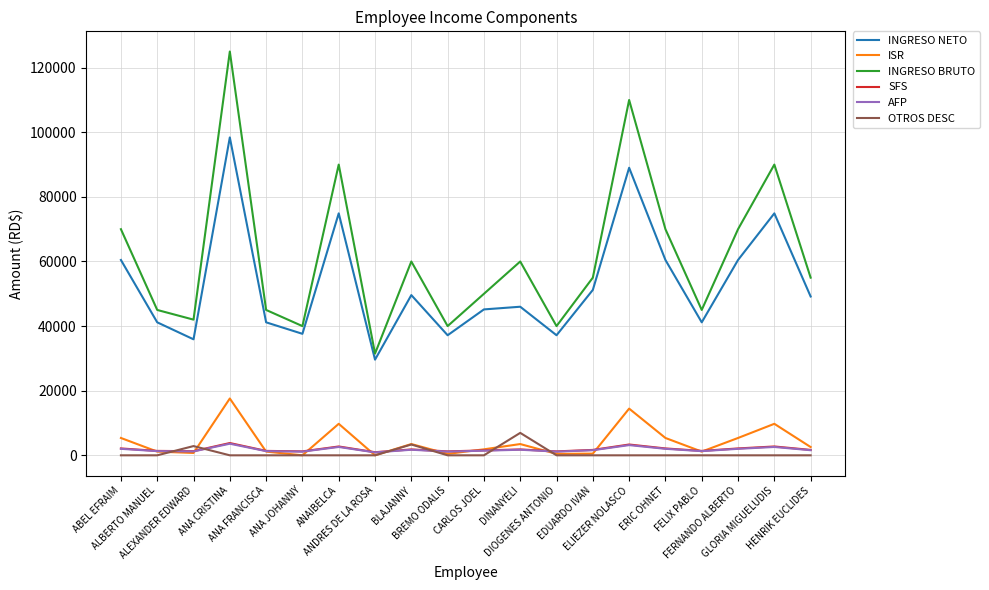

What is the greatest value displayed?

125000.0